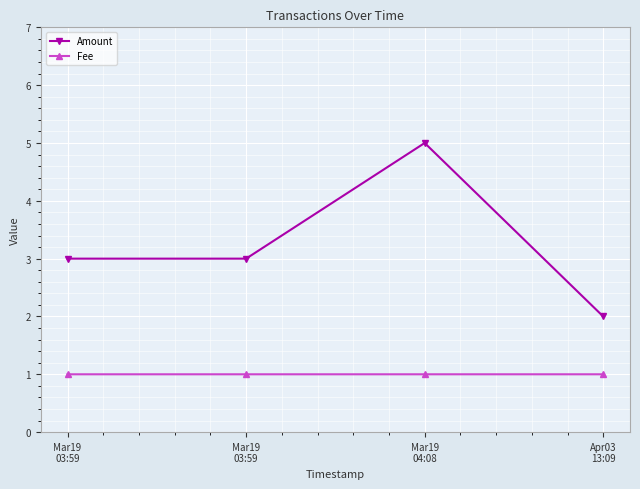

At how many categories does at least one series exceed 2?

3